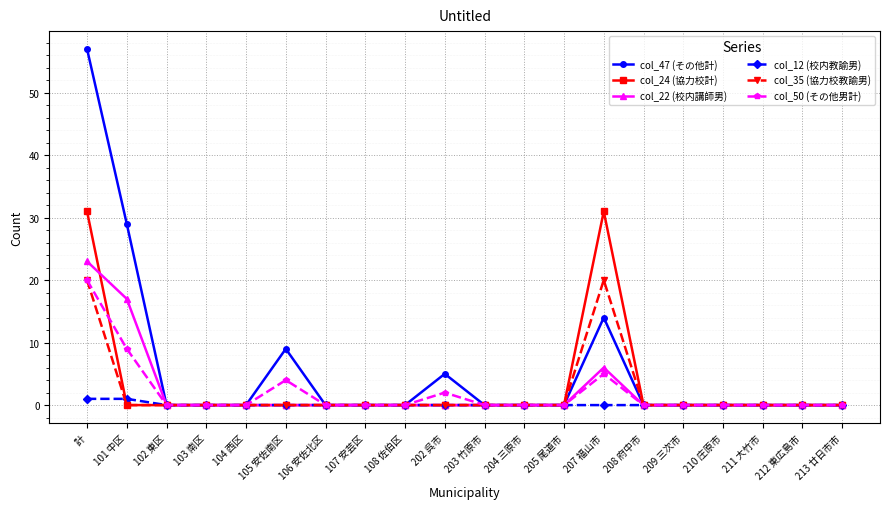

Is it true that col_47 (その他計) equals 34 at 209 三次市?

False